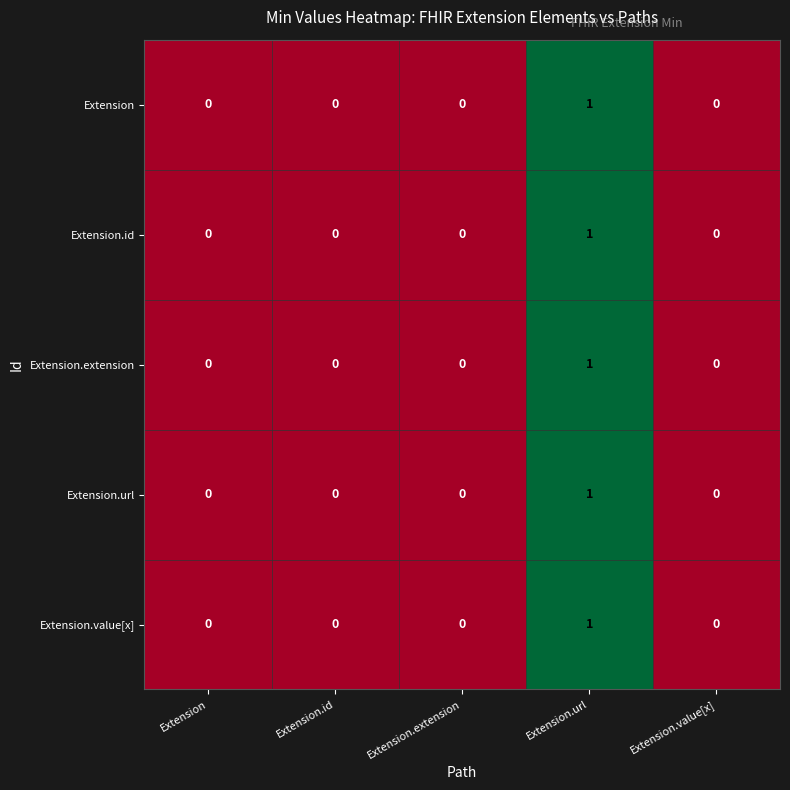

How many data points in Extension.url are above 0?

1